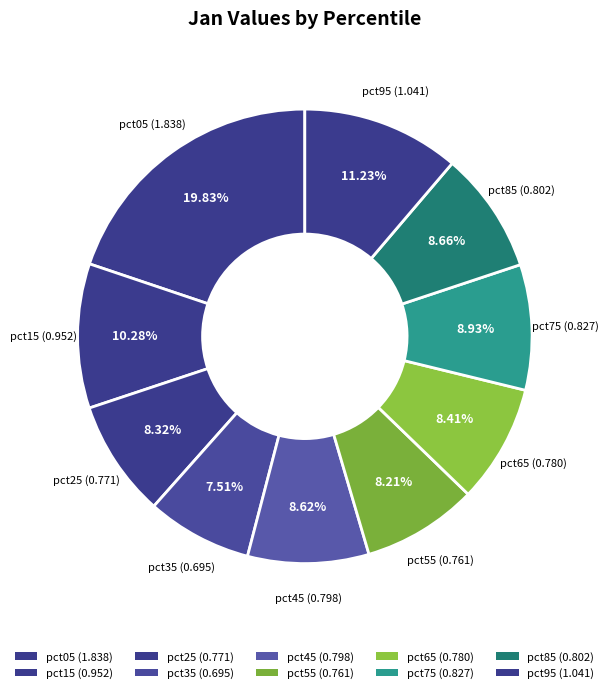

How many slices are in this pie chart?

10